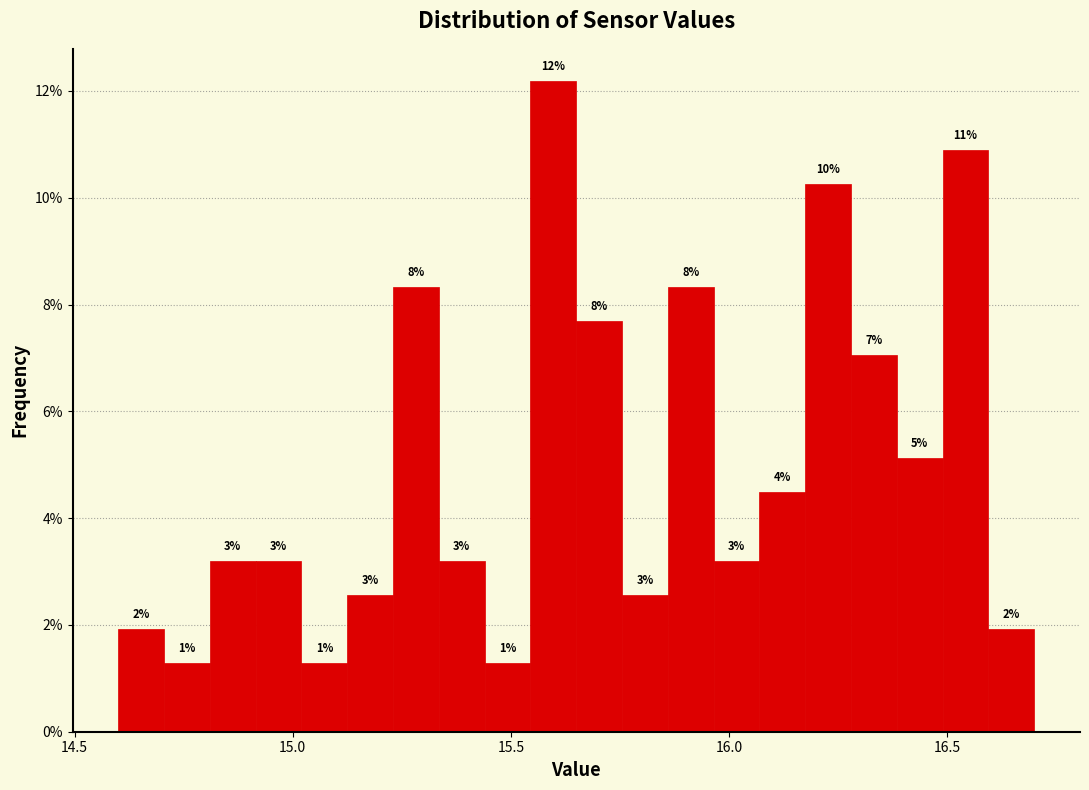

Around what value on the x-axis is the tallest bar? Give the approximate position of its centre, as read against the axis.

15.60